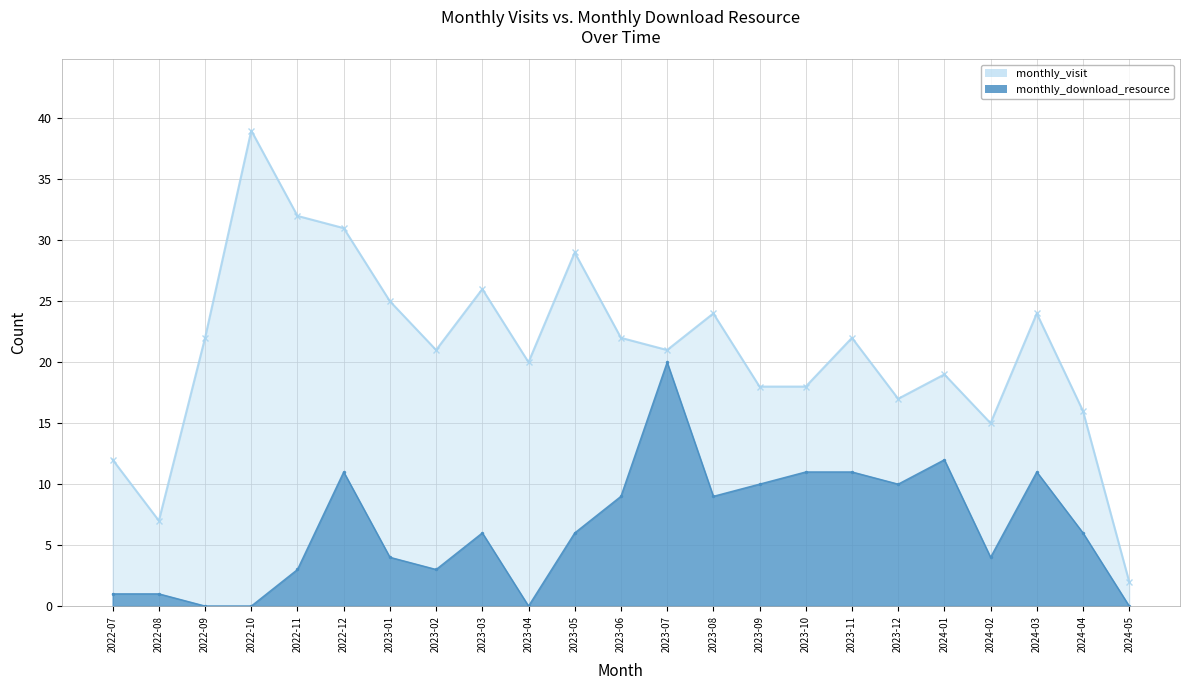

What are all the series names shown in the legend?

monthly_visit, monthly_download_resource